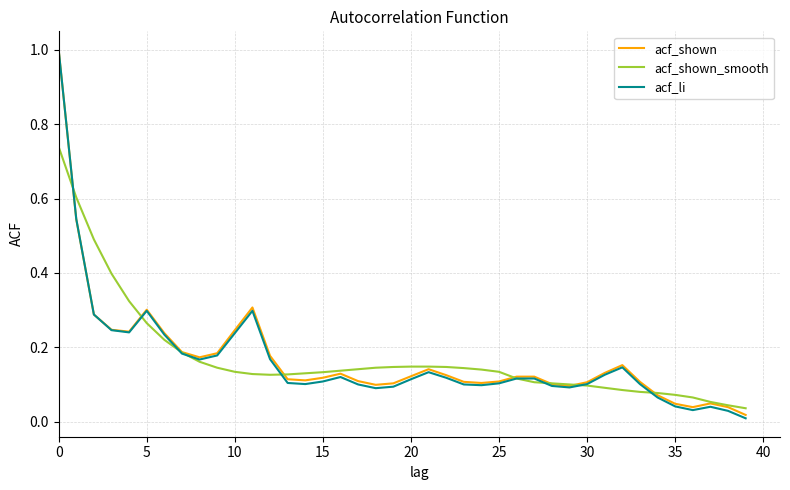

What is the maximum value shown in the chart?

1.0